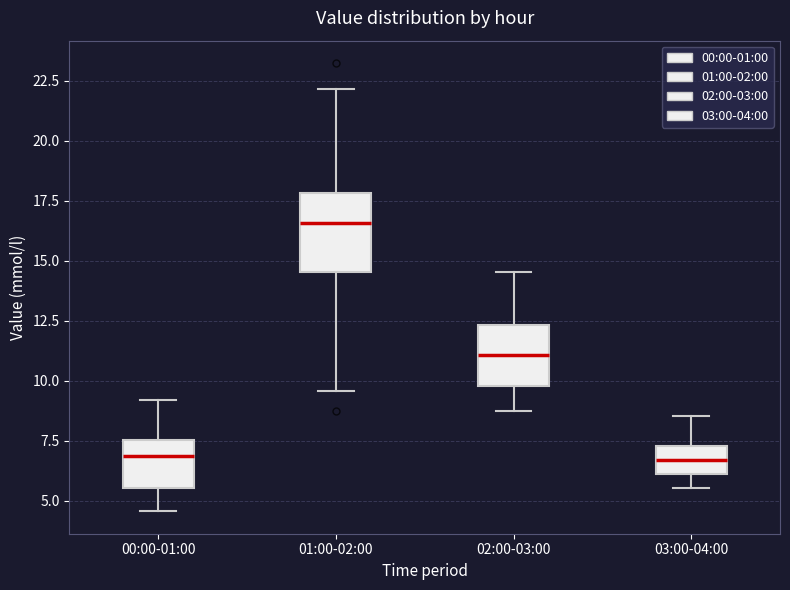

Which box is the tallest, from its lower edge to its upper edge?

01:00-02:00